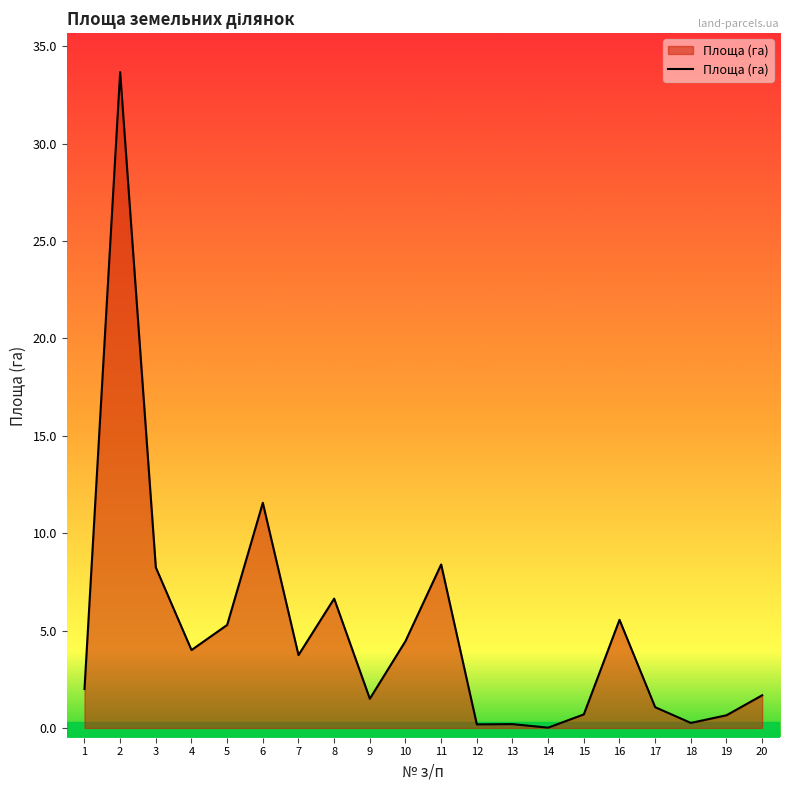

What is the change in value from 7 to 9?

-2.2